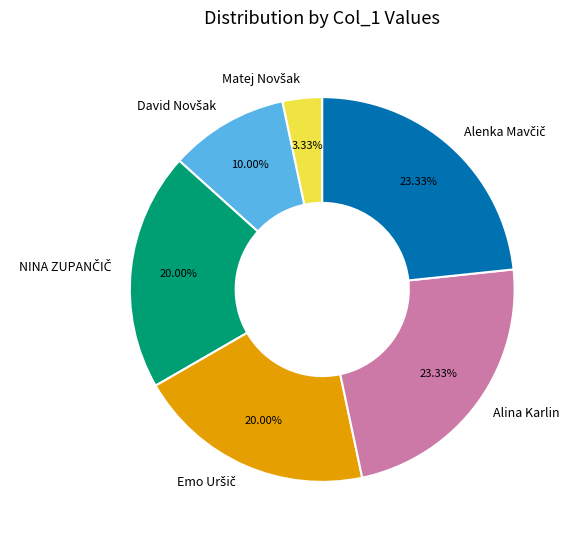

Does any single category account for the majority?

No